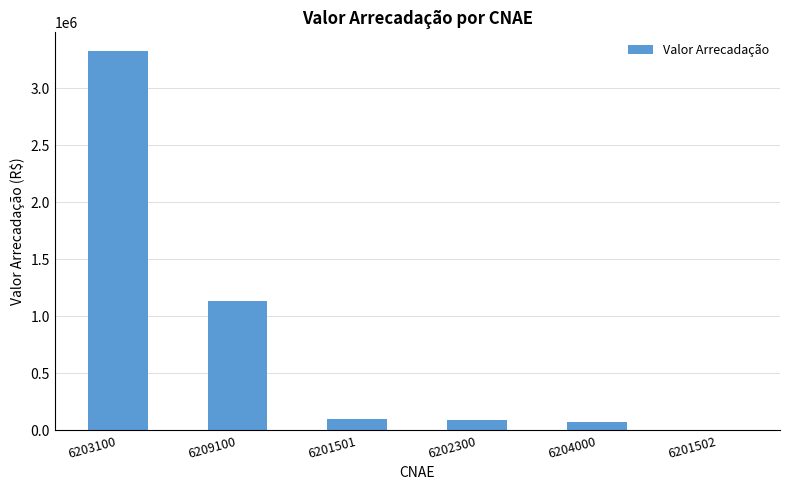

What is the approximate value at 6201502?

463.2